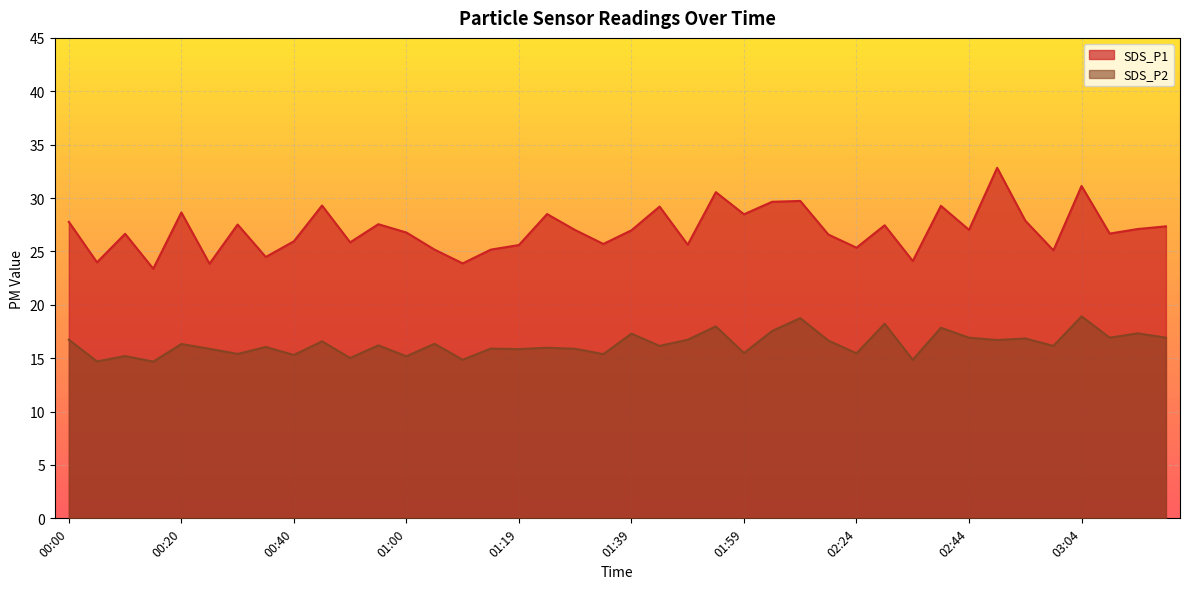

What position from the right is 01:39?

20